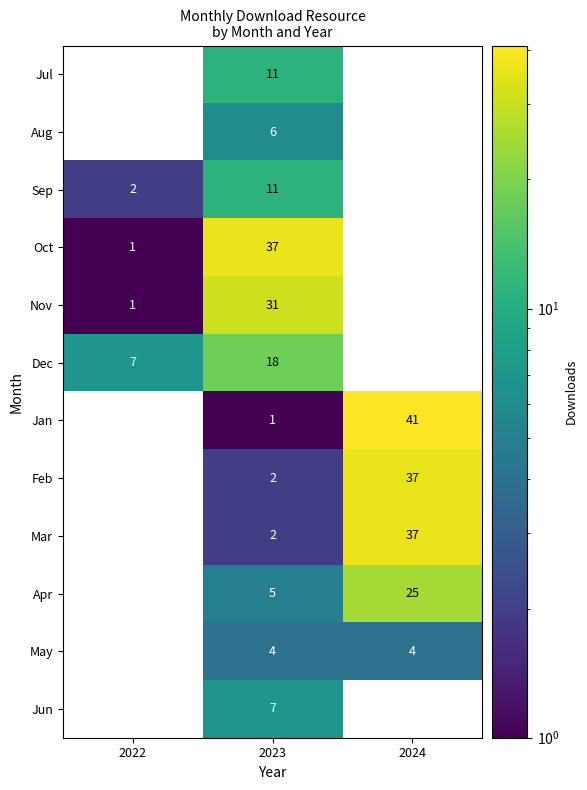

What is the smallest value displayed?

1.0